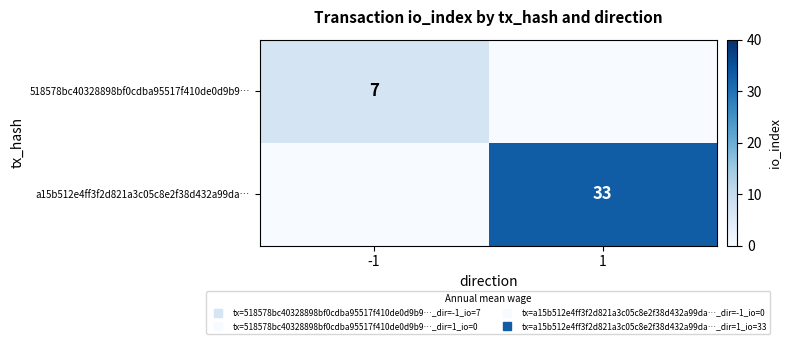

Which series has the widest spread of values?

a15b512e4ff3f2d821a3c05c8e2f38d432a99da…